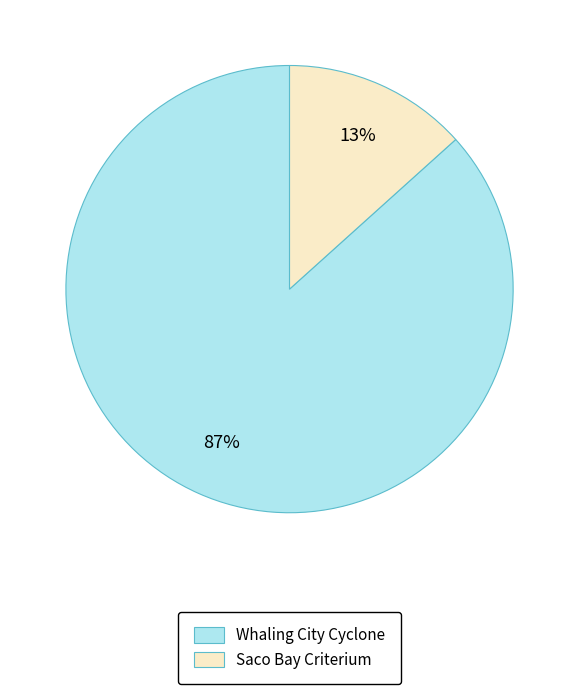

To the nearest percent, what portion does Saco Bay Criterium represent?

13%